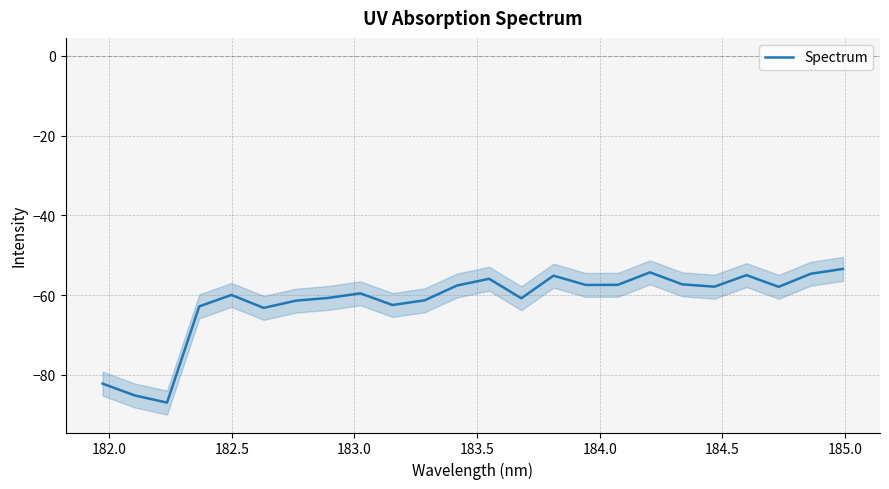

What is the minimum value shown in the chart?

-86.9